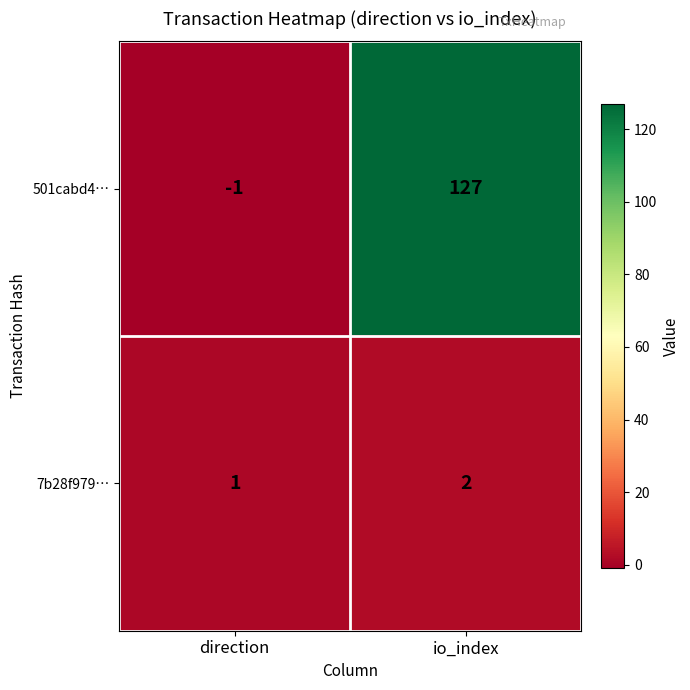

Between direction and io_index, which series saw the biggest shift?

501cabd4…